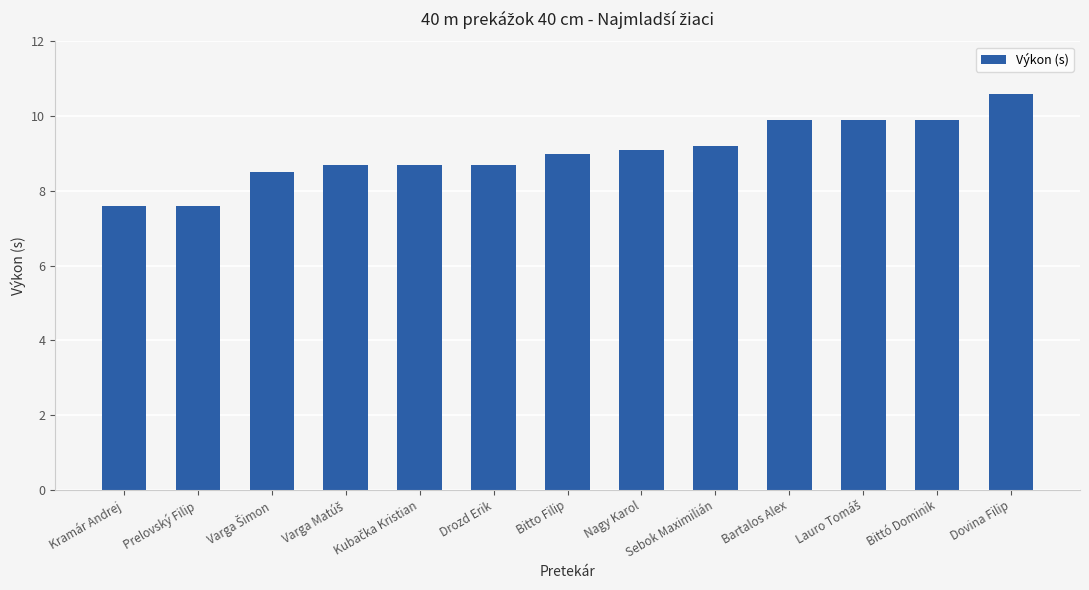

What is the smallest value displayed?

7.6